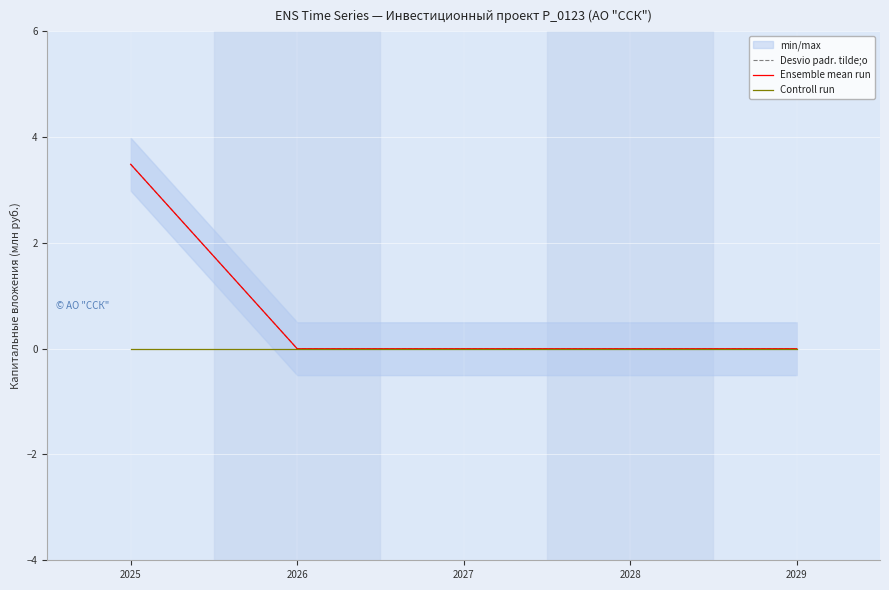

Reading left to right, extract all data points from this chart.

Desvio padr. tilde;o: 2025=3.5	2026=0.0	2027=0.0	2028=0.0	2029=0.0
Ensemble mean run: 2025=3.5	2026=0.0	2027=0.0	2028=0.0	2029=0.0
Controll run: 2025=0.0	2026=0.0	2027=0.0	2028=0.0	2029=0.0